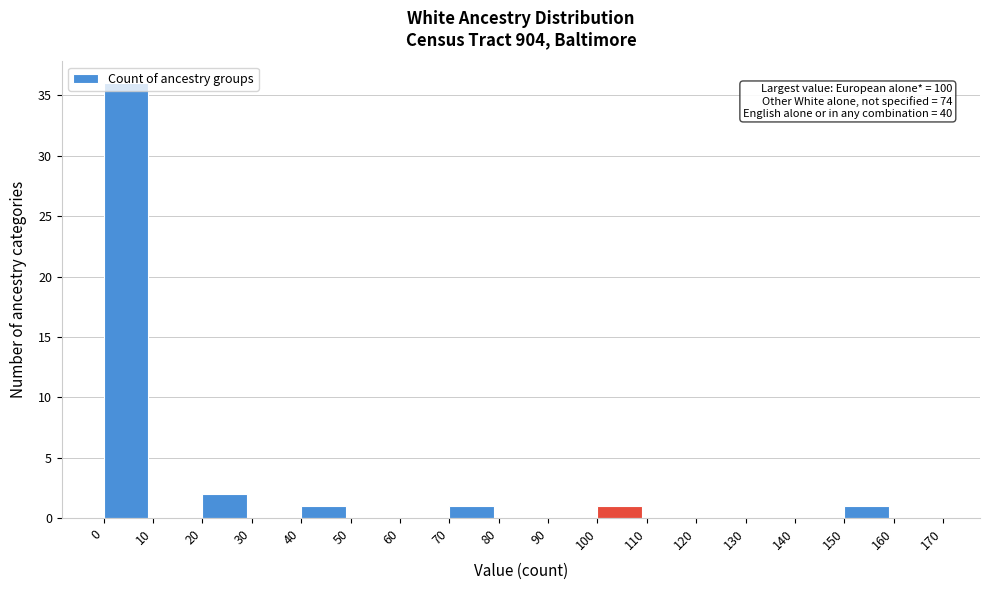

Which range on the x-axis has the tallest bar?

0 to 10